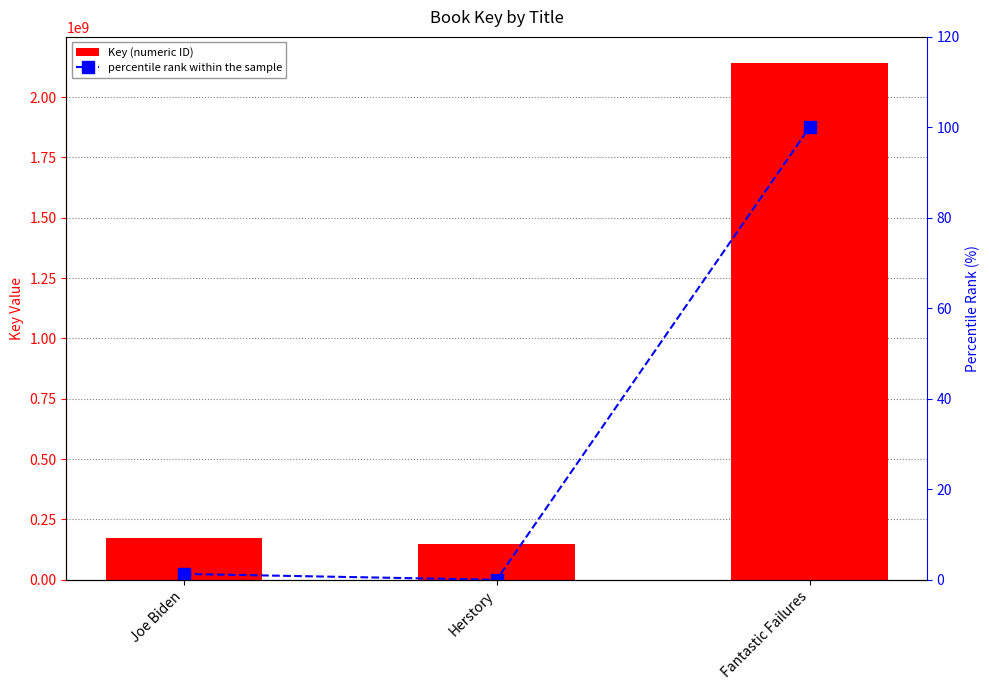

What is the total value across all series at Joe Biden?

172013824.3